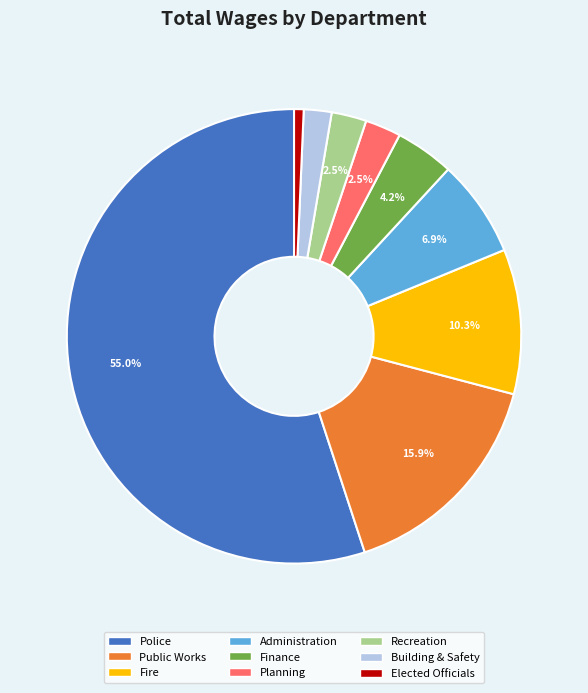

What is the smallest slice in the pie chart?

Elected Officials